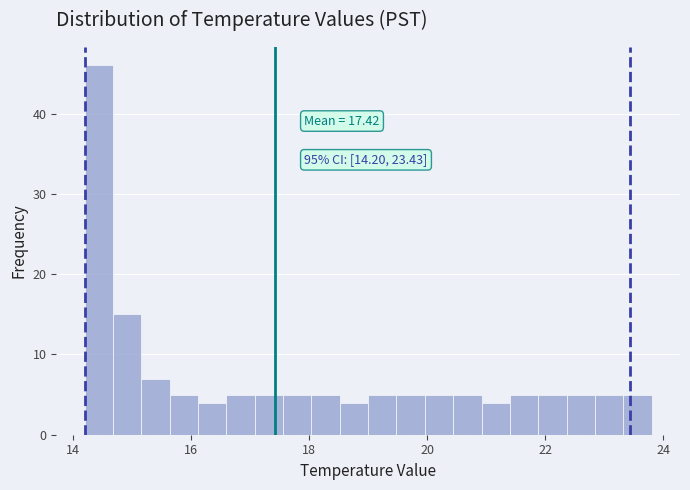

Read against the x-axis, roughly where is the centre of the tallest bar?

14.4